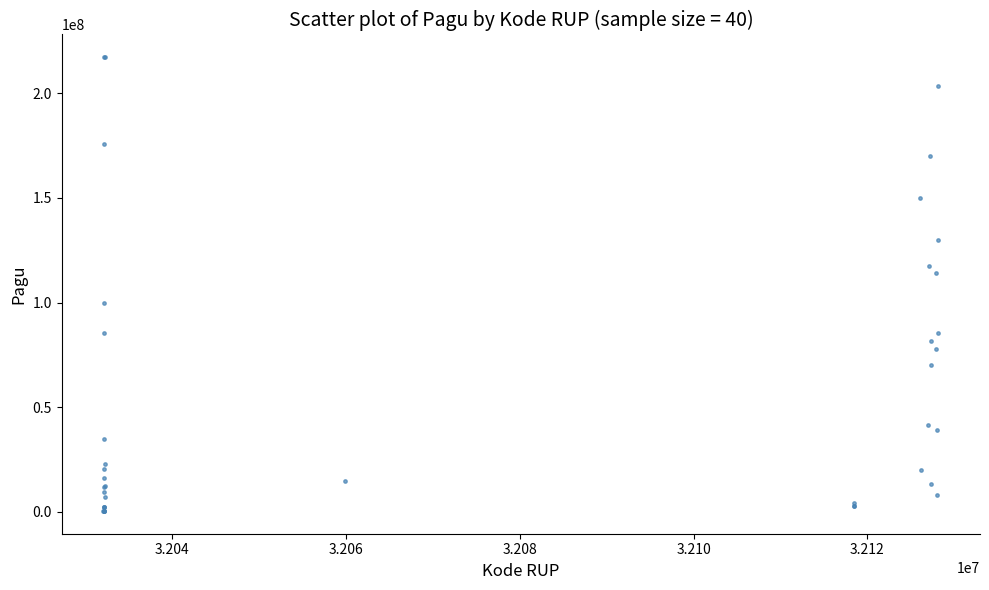

What Y value in the scatter plot is closest to 108830000?

114296000